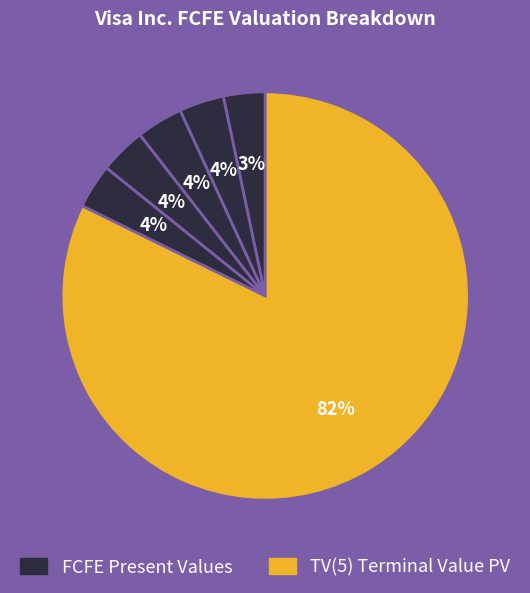

To the nearest percent, what is the average slice percentage?

17%